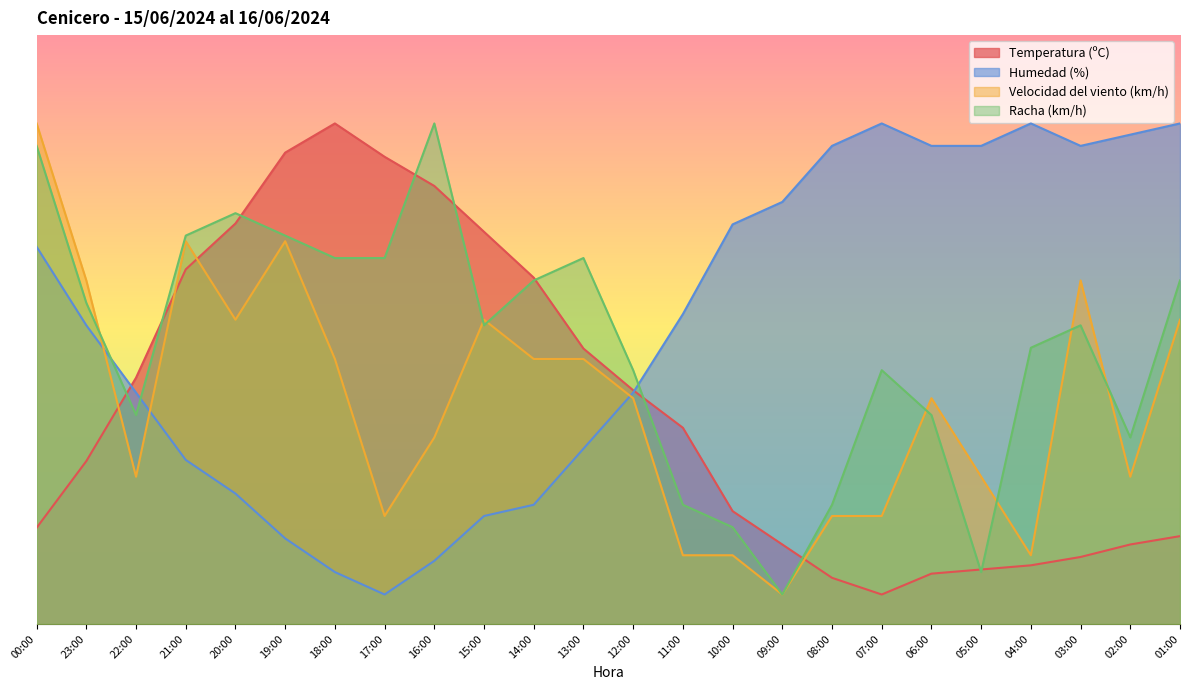

What is the total value across all series at 09:00?

95.2